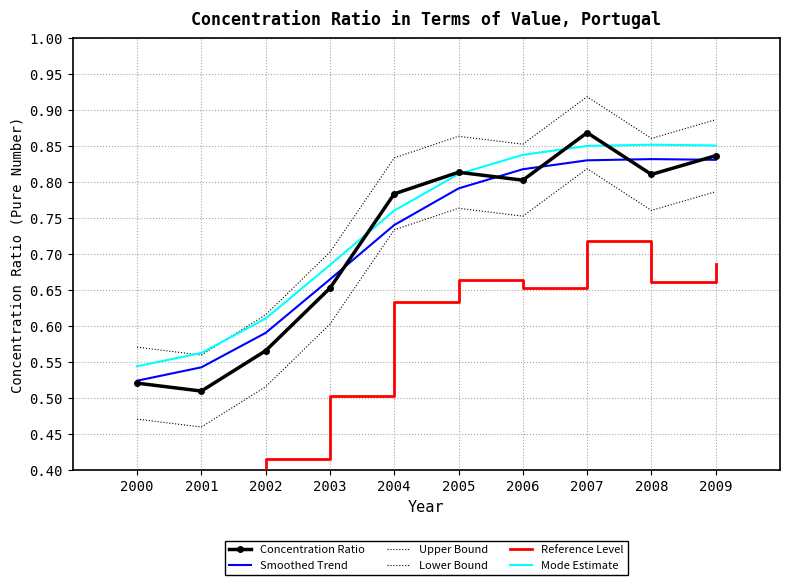

Reading left to right, what are all the values shown in this chart?

Concentration Ratio: 0.5	0.5	0.6	0.7	0.8	0.8	0.8	0.9	0.8	0.8
Smoothed Trend: 0.5	0.5	0.6	0.7	0.7	0.8	0.8	0.8	0.8	0.8
Upper Bound: 0.6	0.6	0.6	0.7	0.8	0.9	0.9	0.9	0.9	0.9
Lower Bound: 0.5	0.5	0.5	0.6	0.7	0.8	0.8	0.8	0.8	0.8
Reference Level: 0.4	0.4	0.4	0.5	0.6	0.7	0.7	0.7	0.7	0.7
Mode Estimate: 0.5	0.6	0.6	0.7	0.8	0.8	0.8	0.9	0.9	0.9